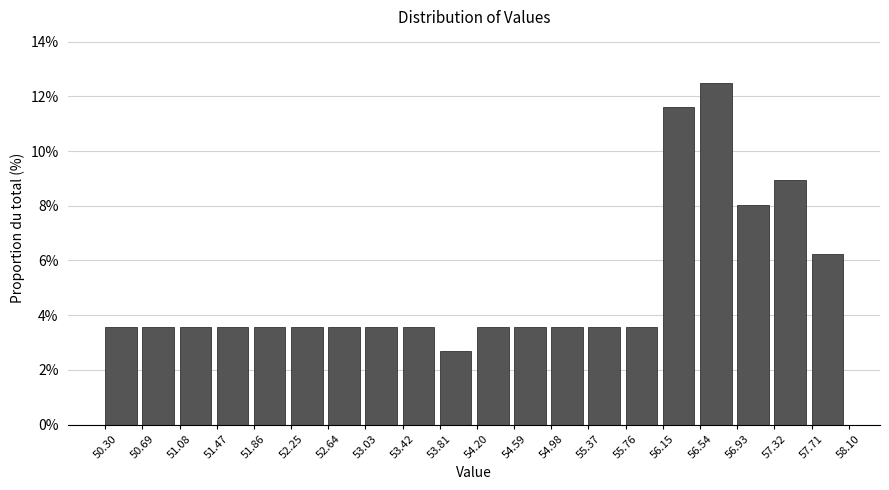

Reading left to right, list every bar in this chart as the range it spans on the x-axis followed by its height. The values are not printed on the chart, so give them approximately, as read against the axis.

50.30 to 50.69: 3.6
50.69 to 51.08: 3.6
51.08 to 51.47: 3.6
51.47 to 51.86: 3.6
51.86 to 52.25: 3.6
52.25 to 52.64: 3.6
52.64 to 53.03: 3.6
53.03 to 53.42: 3.6
53.42 to 53.81: 3.6
53.81 to 54.20: 2.6
54.20 to 54.59: 3.6
54.59 to 54.98: 3.6
54.98 to 55.37: 3.6
55.37 to 55.76: 3.6
55.76 to 56.15: 3.6
56.15 to 56.54: 11.6
56.54 to 56.93: 12.6
56.93 to 57.32: 8.0
57.32 to 57.71: 9.0
57.71 to 58.10: 6.2